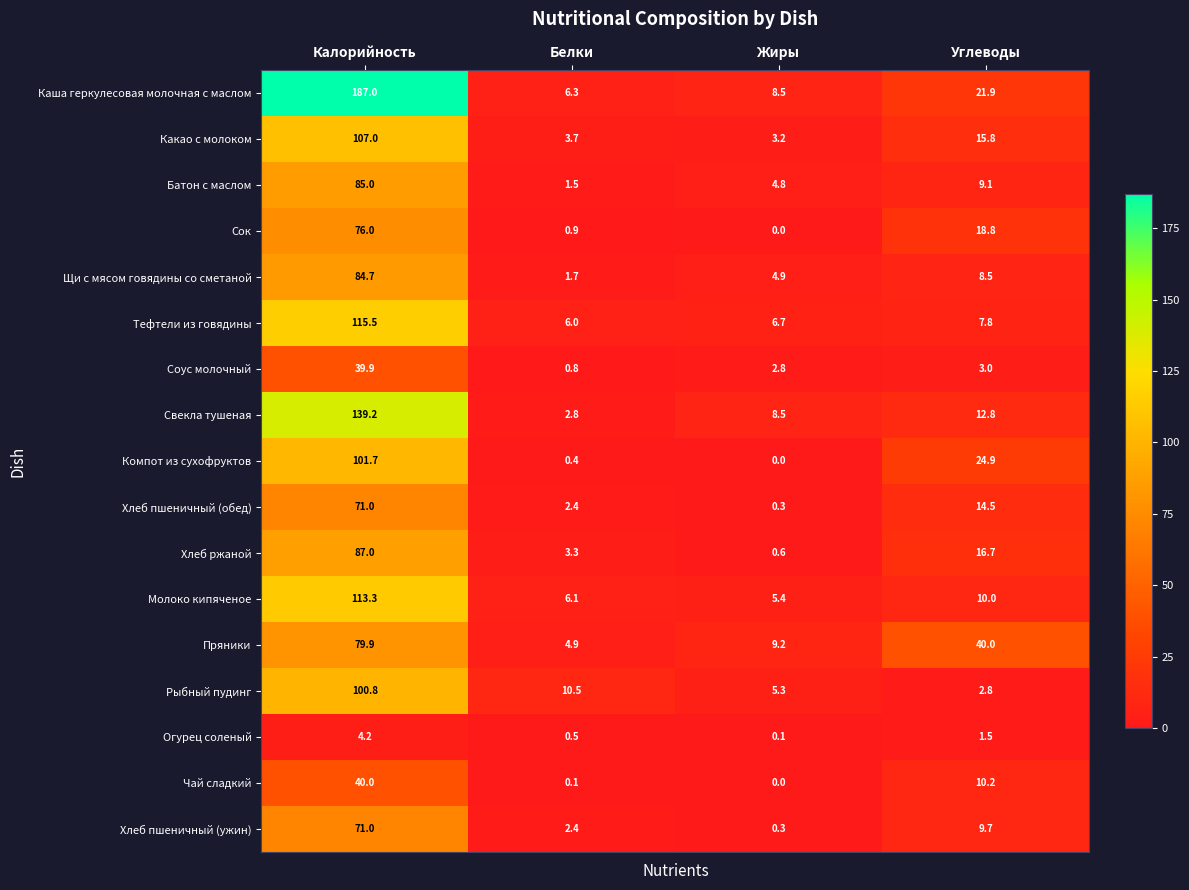

The Чай сладкий series shows 17.3 at Углеводы. True or false?

False